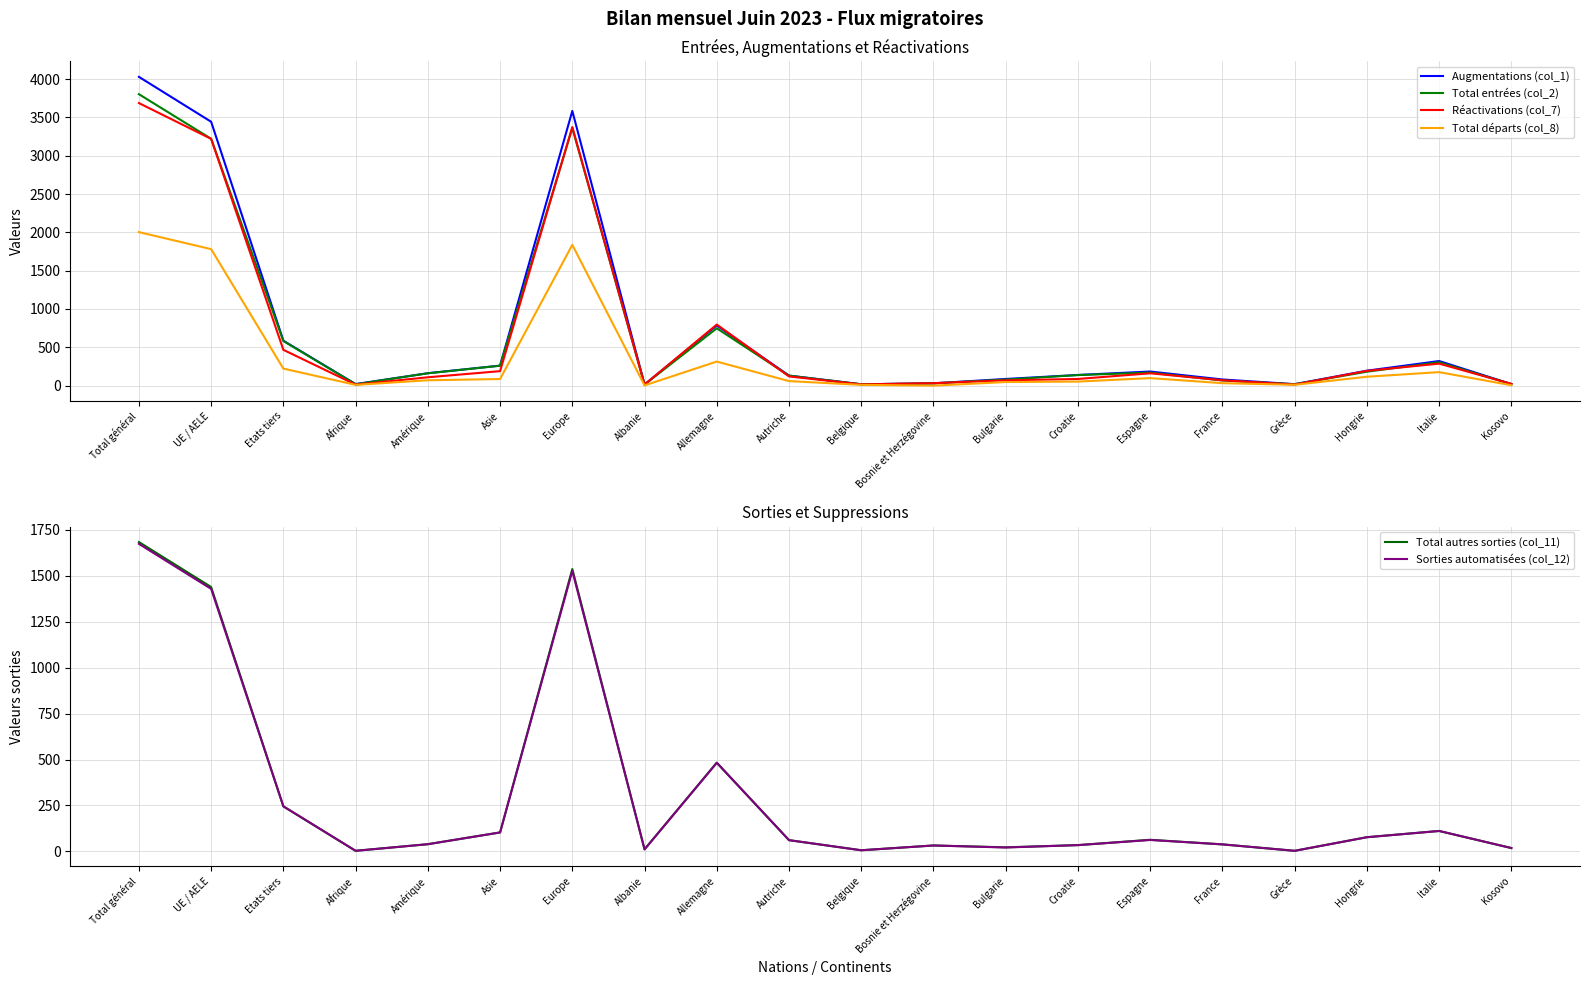

How many distinct data groups are displayed?

6